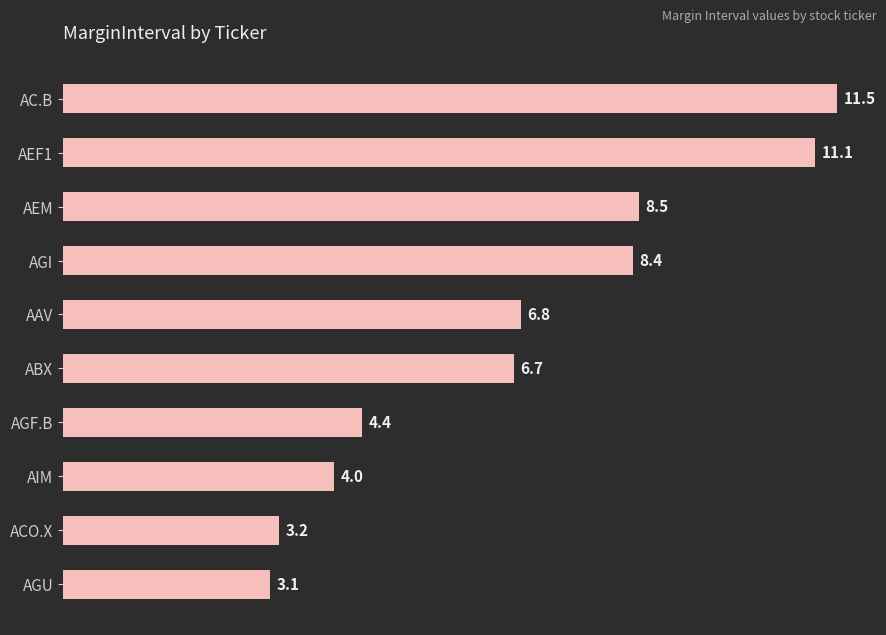

Rank the categories by value from highest to lowest.

AC.B, AEF1, AEM, AGI, AAV, ABX, AGF.B, AIM, ACO.X, AGU